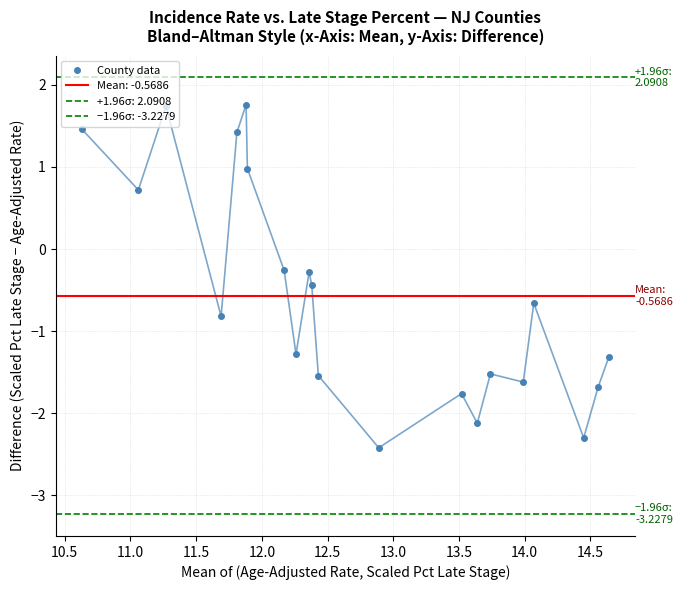

What is the maximum value for County data?

1.8